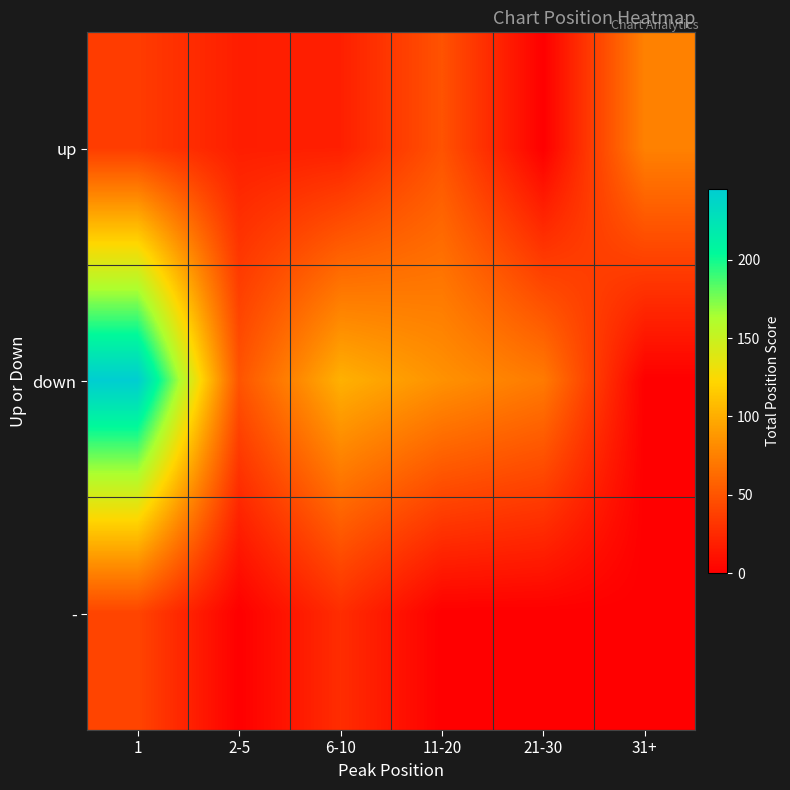

At how many categories does at least one series exceed 96?

2